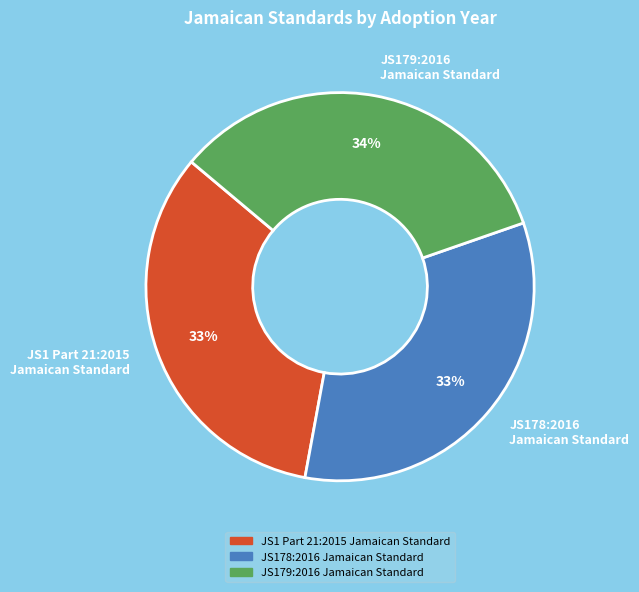

Does any single category account for the majority?

No